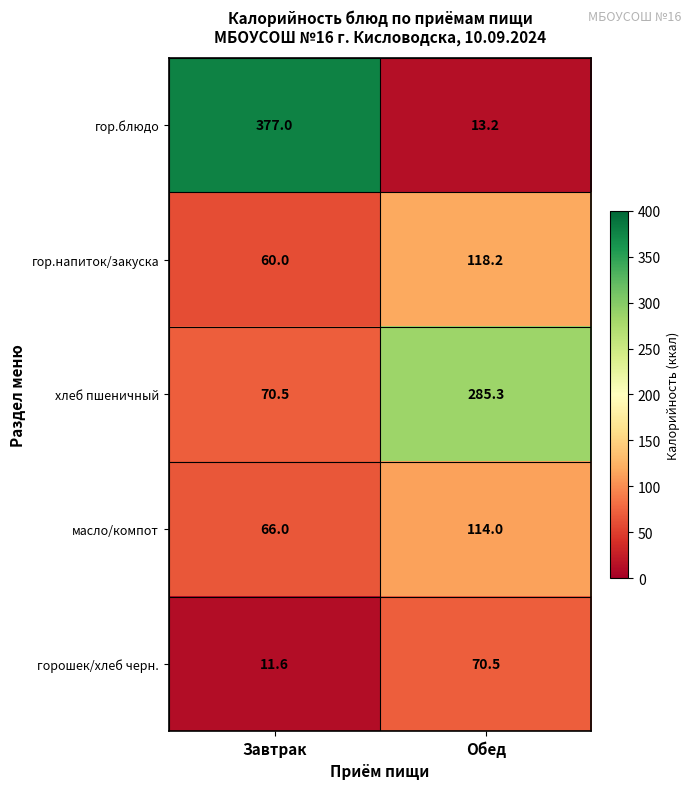

What is the average value of the гор.блюдо series?

195.1